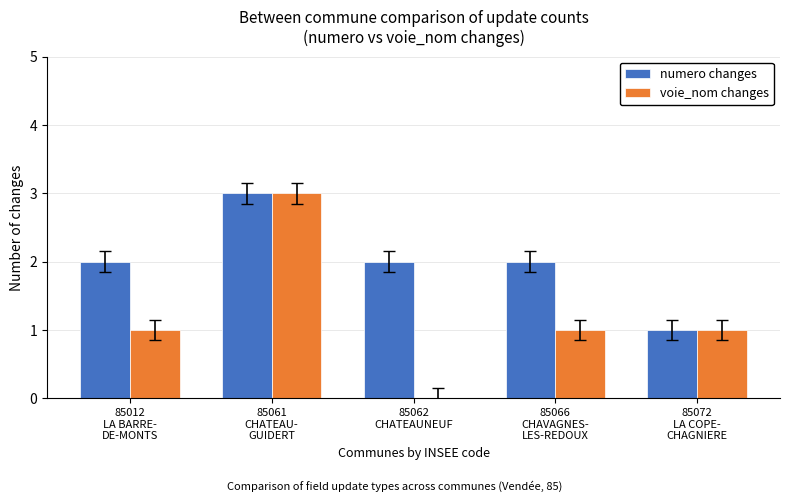

What is the sum of all numero changes values?

10